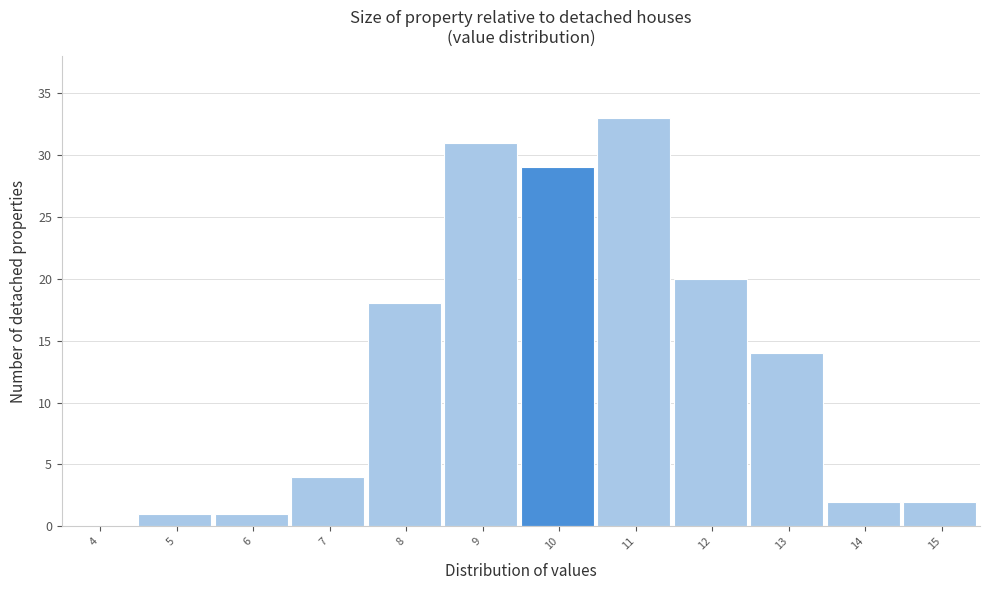

Reading right to left, transcribe all the data shown in this chart.

15=2	14=2	13=14	12=20	11=33	10=29	9=31	8=18	7=4	6=1	5=1	4=0